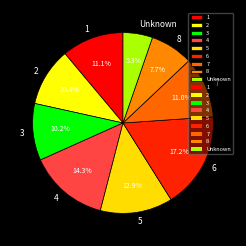

What is the smallest slice in the pie chart?

Unknown